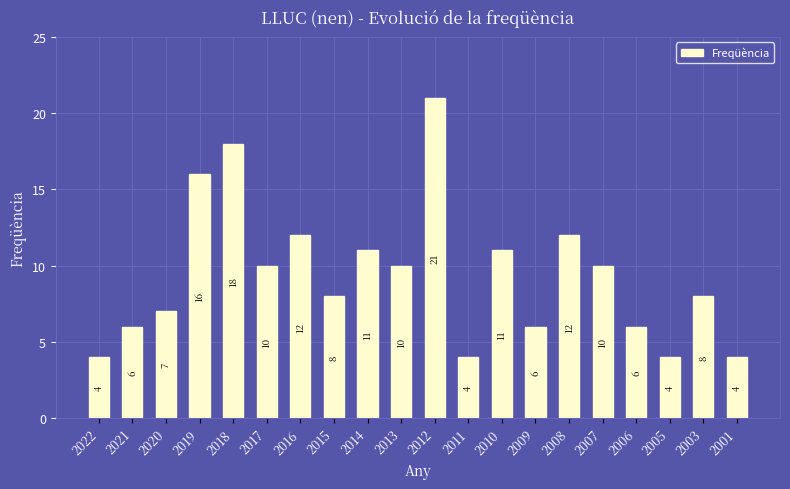

What is the difference between the values at 2017 and 2019?

6